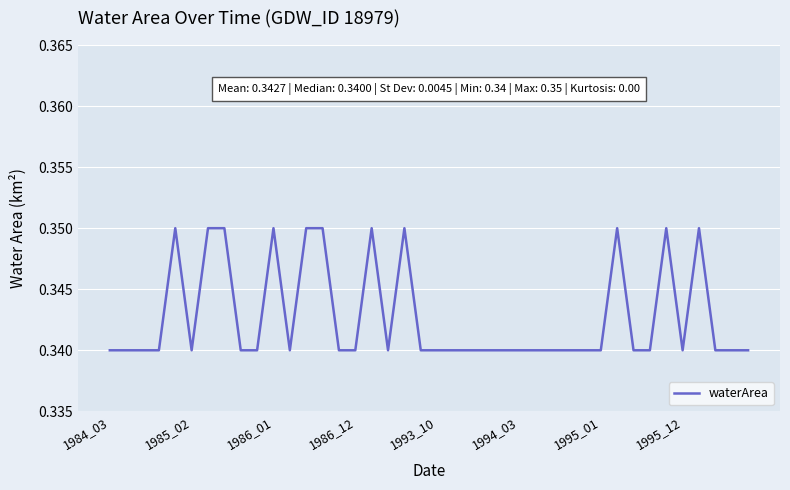

What is the value of the 29th point from the left?

0.3